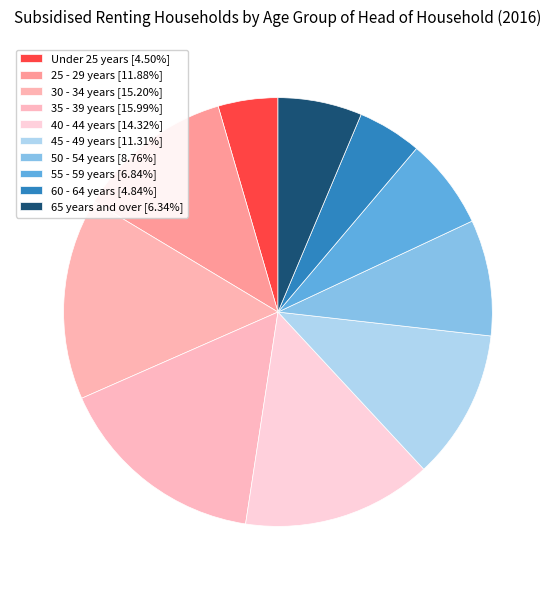

What is the smallest slice in the pie chart?

Under 25 years